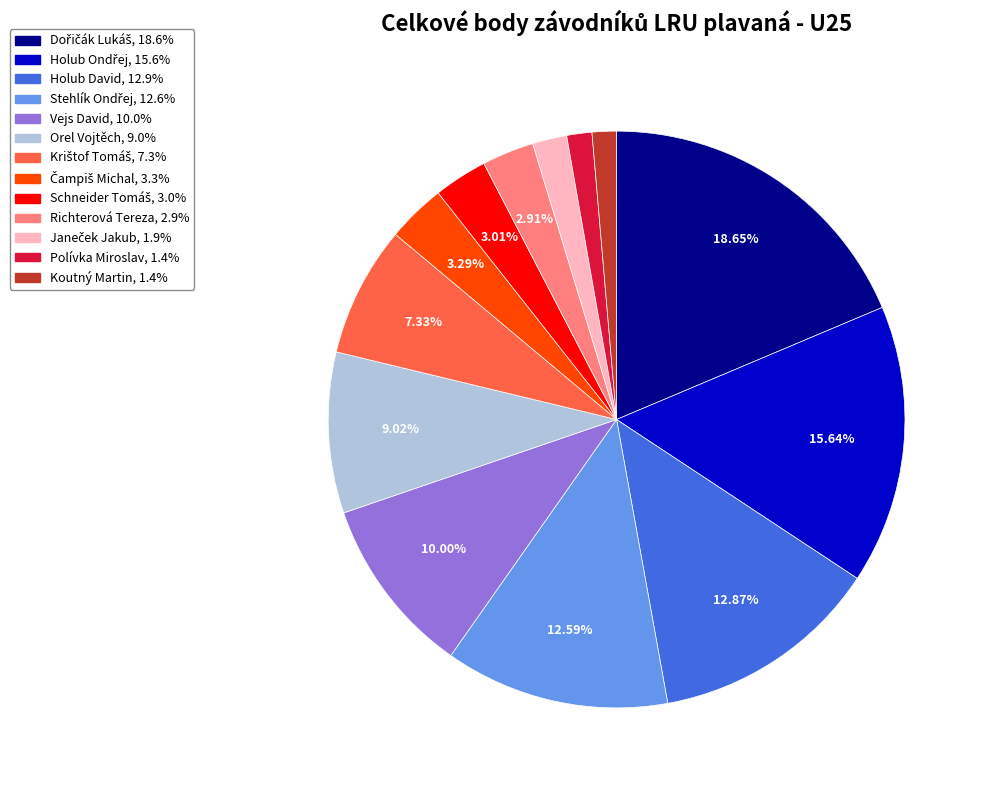

Combined, do Richterová Tereza and Vejs David account for over 50%?

No